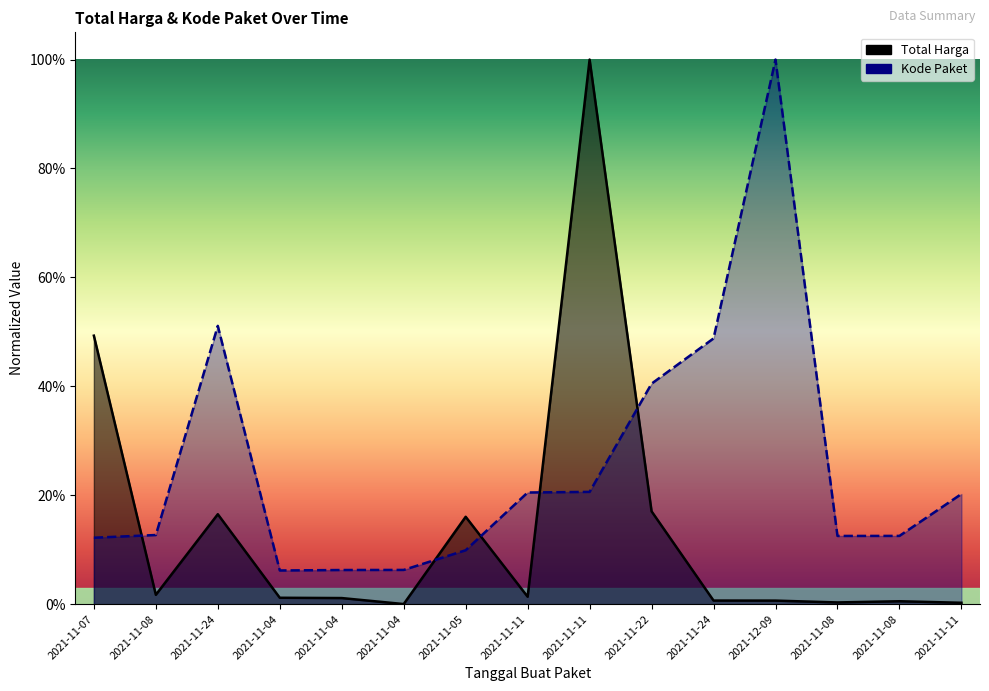

Which series has the widest spread of values?

Total Harga